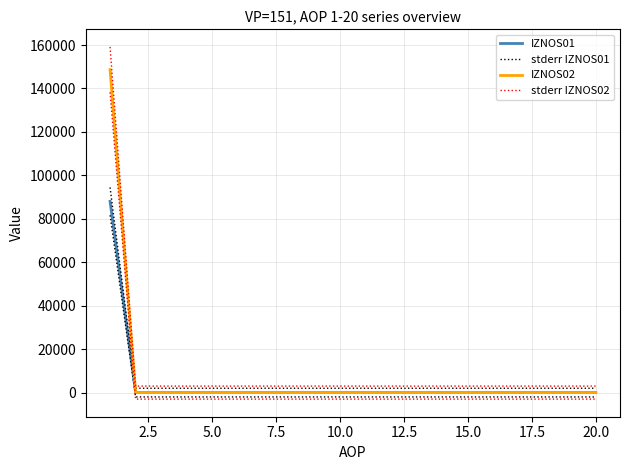

What are all the series names shown in the legend?

IZNOS01, stderr IZNOS01, IZNOS02, stderr IZNOS02